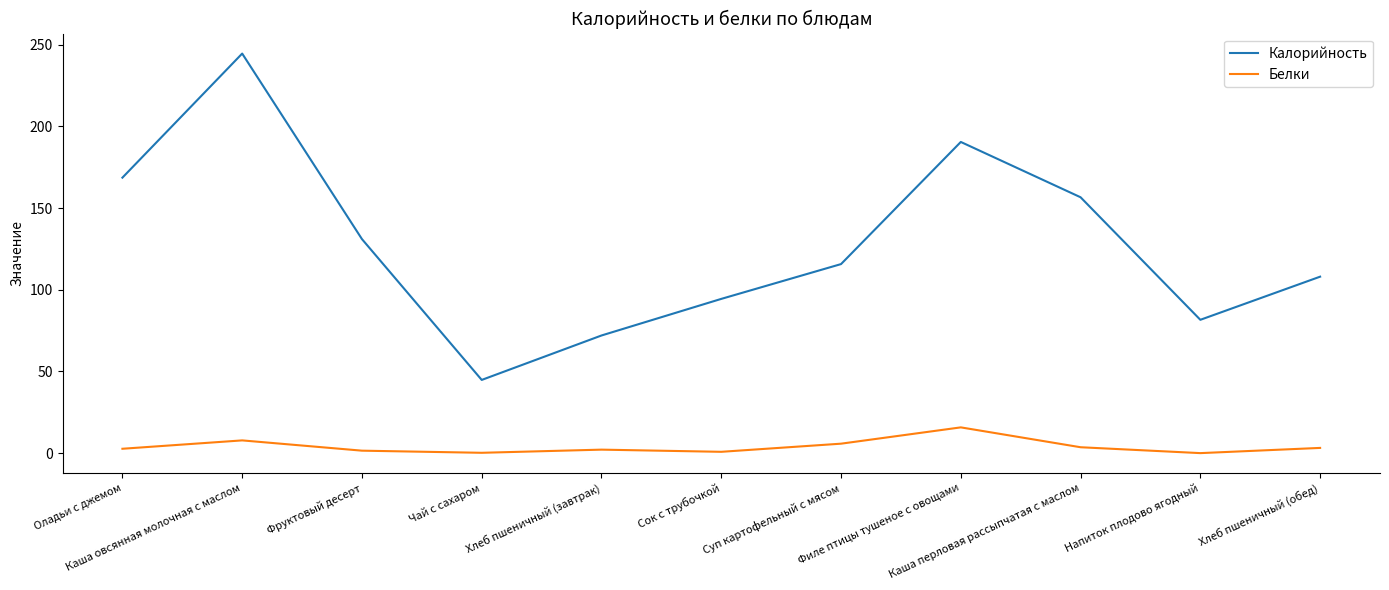

True or false: Белки and Калорийность intersect in this chart.

False